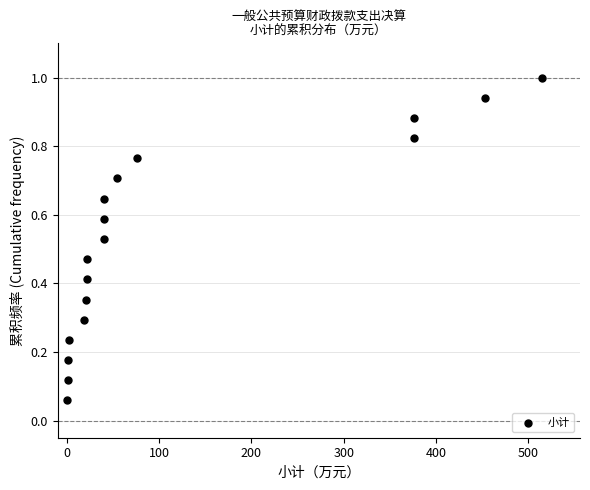

What is the range of X values (max minus min)?

514.3